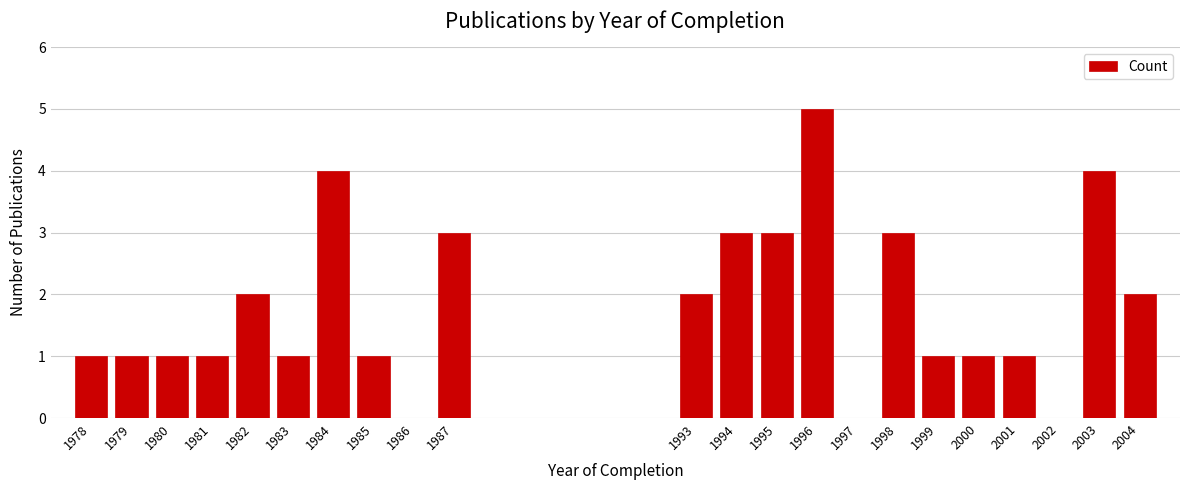

Reading left to right, list all the values displayed in this chart.

1978=1	1979=1	1980=1	1981=1	1982=2	1983=1	1984=4	1985=1	1986=0	1987=3	1993=2	1994=3	1995=3	1996=5	1997=0	1998=3	1999=1	2000=1	2001=1	2002=0	2003=4	2004=2